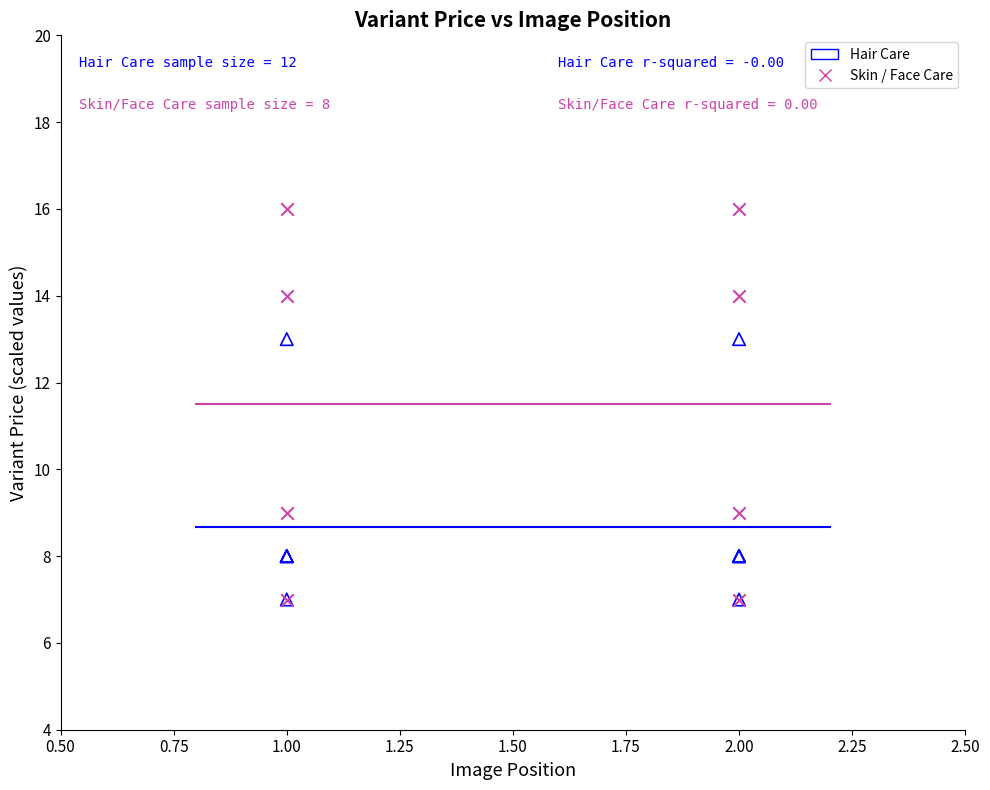

Which series reaches the maximum Y coordinate?

Skin / Face Care